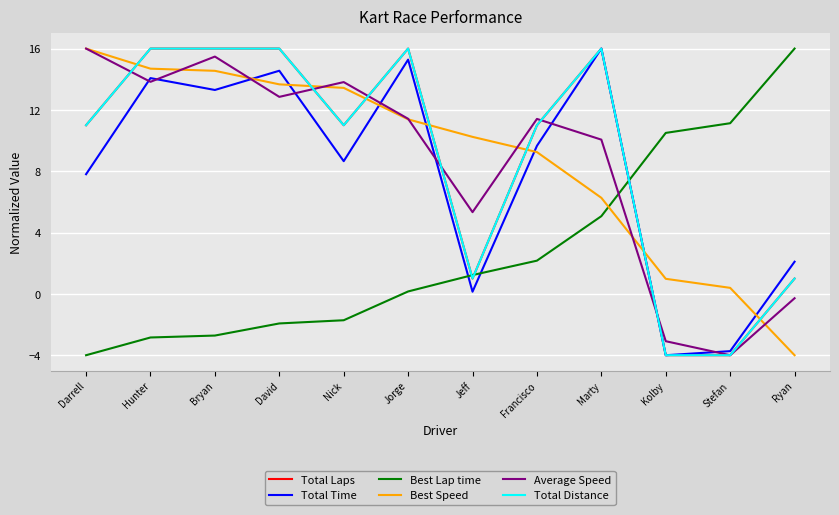

How many lines are shown in the chart?

6